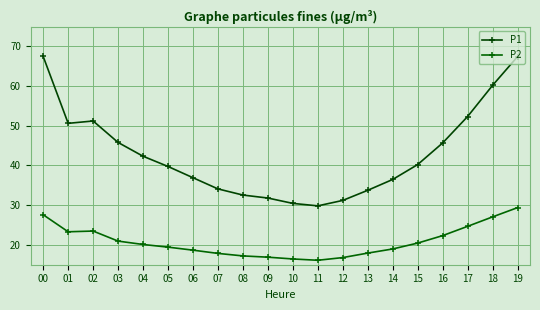

What is the lowest value of the P2 series?

16.1